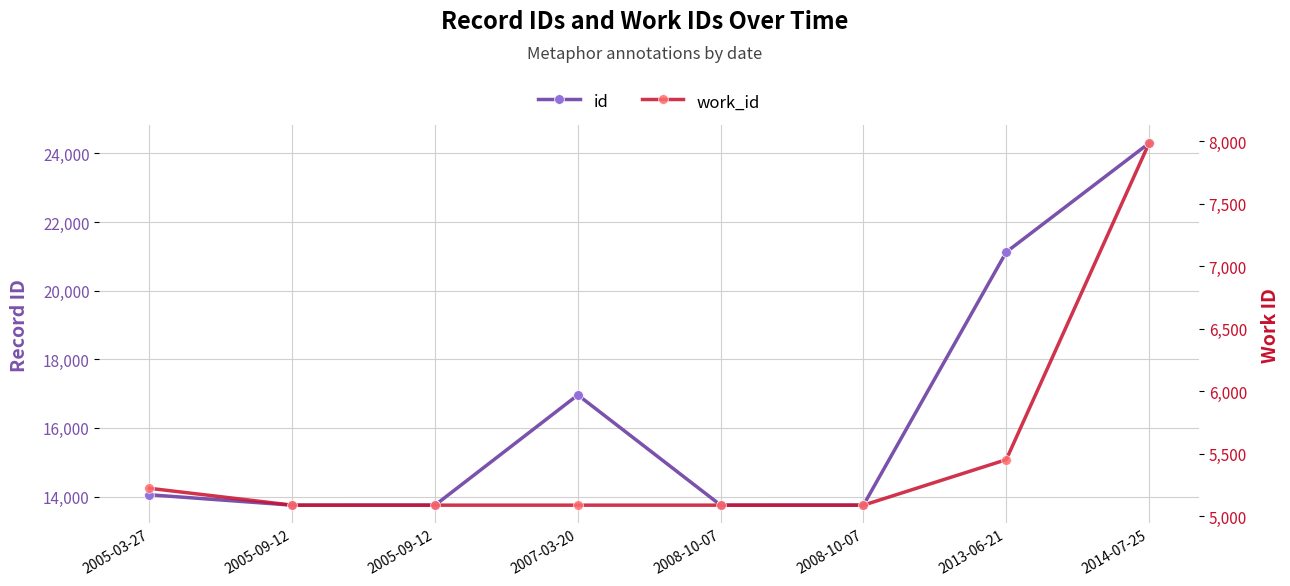

What is the label of the 8th point from the left?

2014-07-25